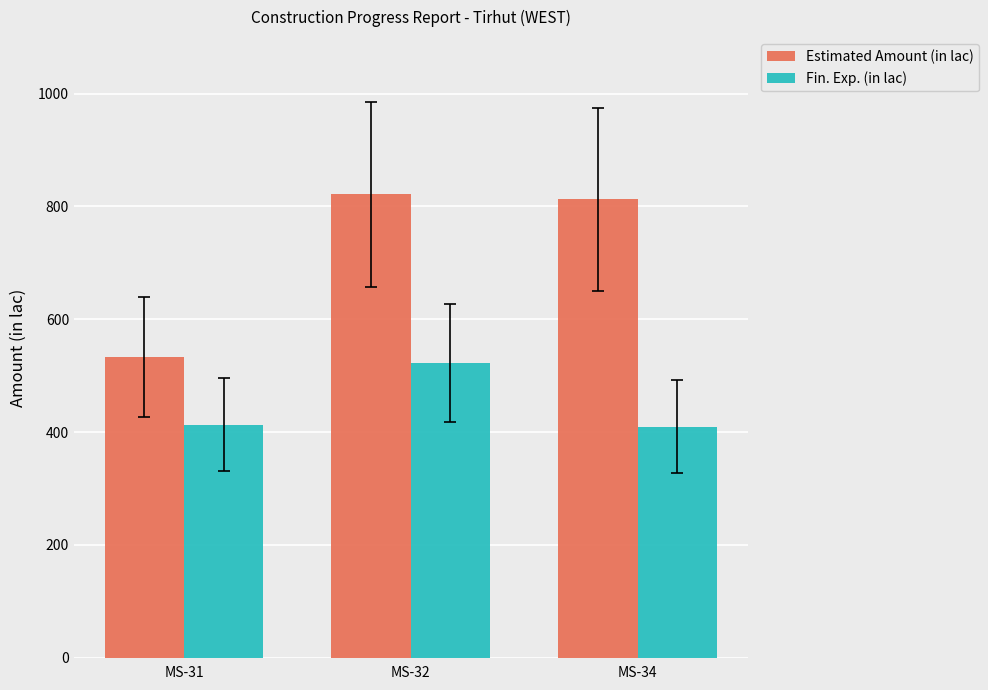

Between MS-32 and MS-34, which series saw the biggest shift?

Fin. Exp. (in lac)